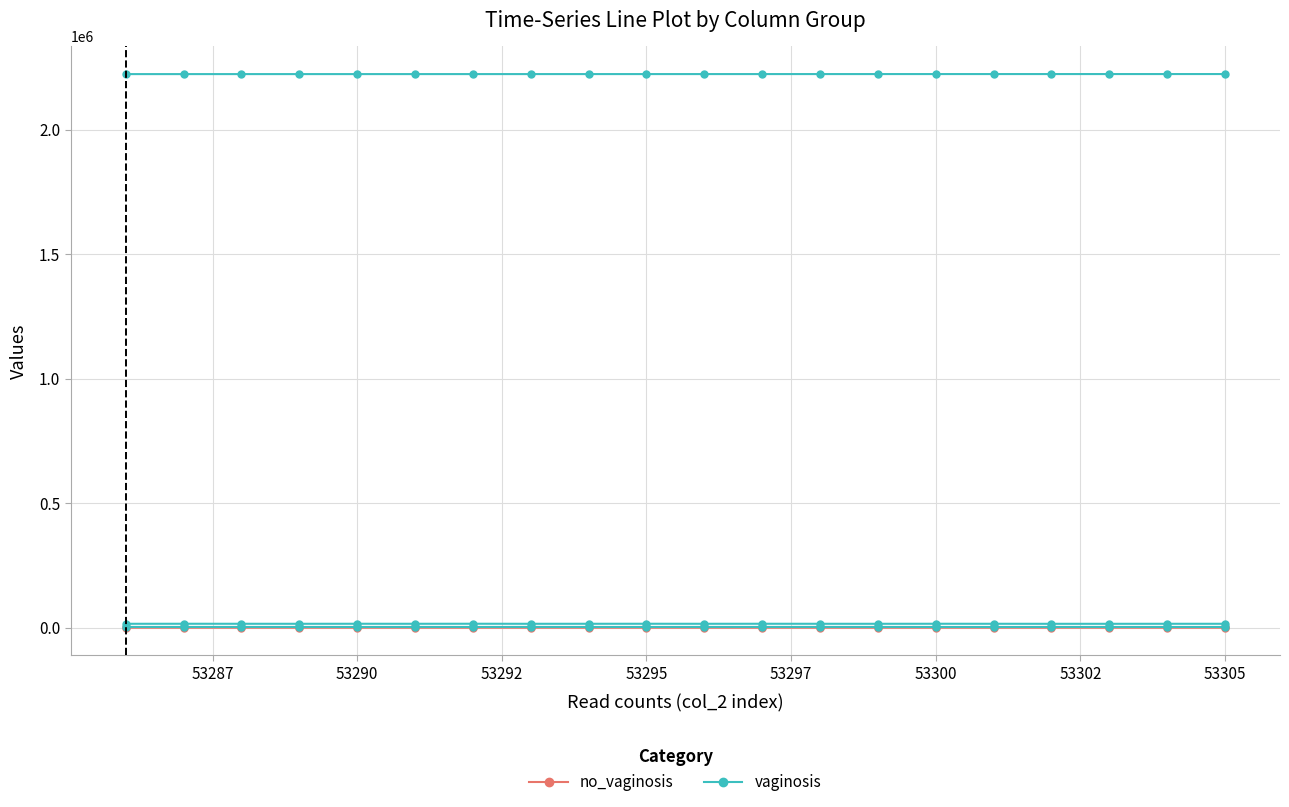

What is the total value across all series at 53300?

2224305